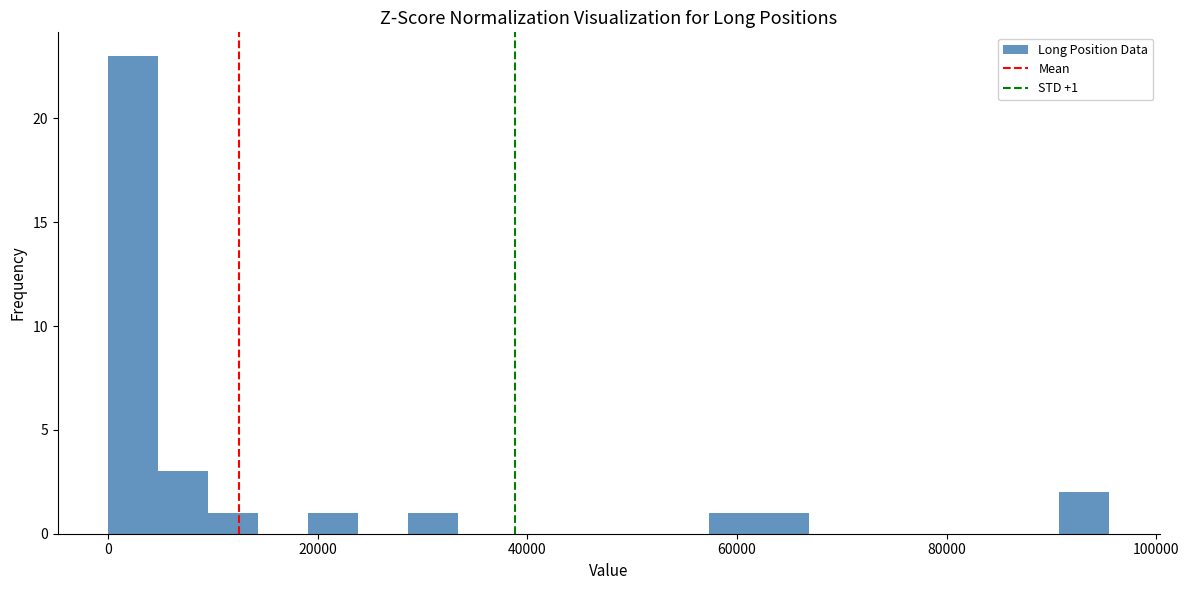

Around what value on the x-axis is the tallest bar? Give the approximate position of its centre, as read against the axis.

2000